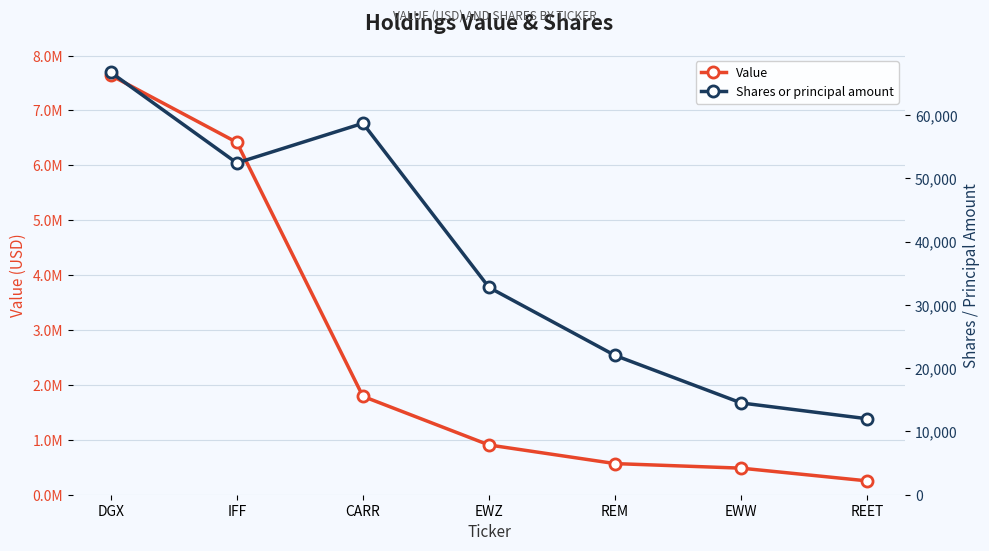

Which series has the widest spread of values?

Value